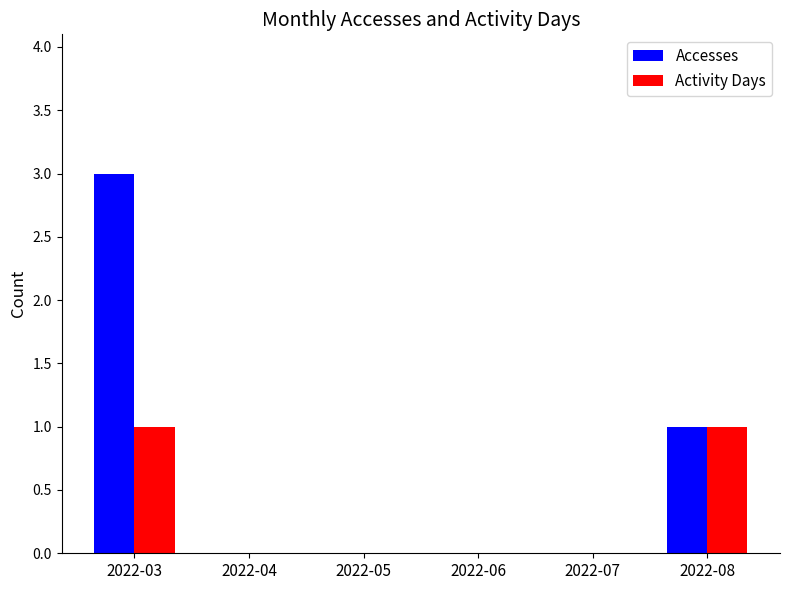

What is the sum of all Accesses values?

4